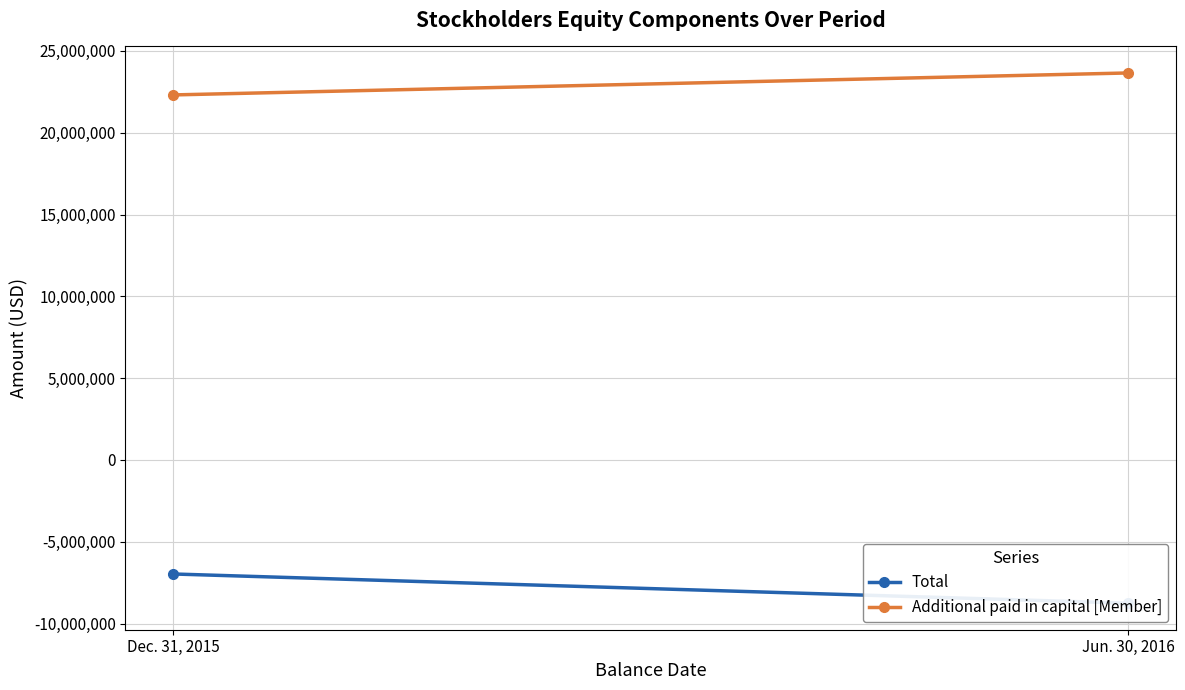

What is the sum of the Total values at Dec. 31, 2015 and Jun. 30, 2016?

-15728713